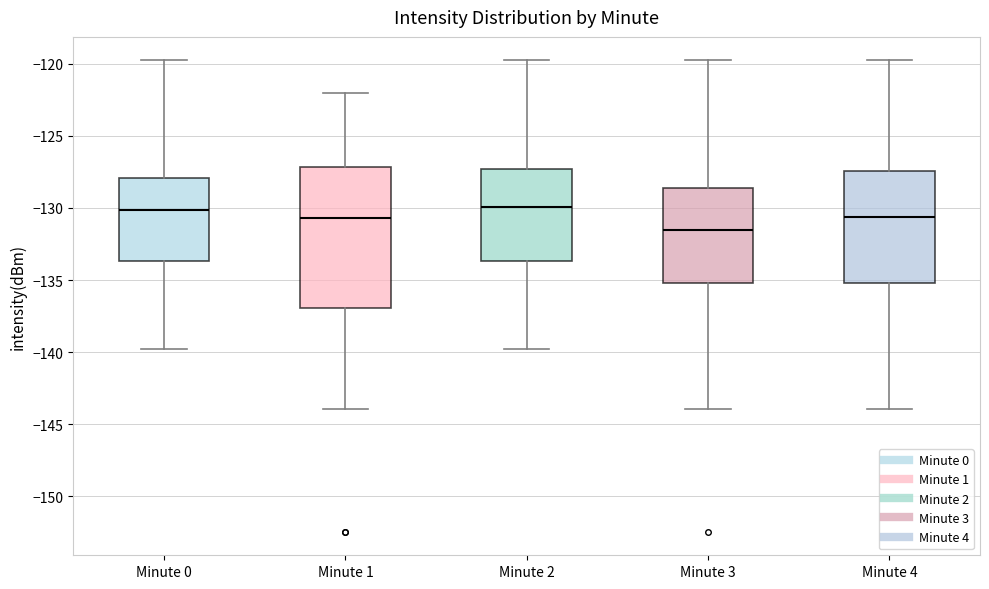

Where is the lower edge of the box for Minute 2 on the y-axis? The values are not printed on the chart, so give them approximately, as read against the axis.

-133.5